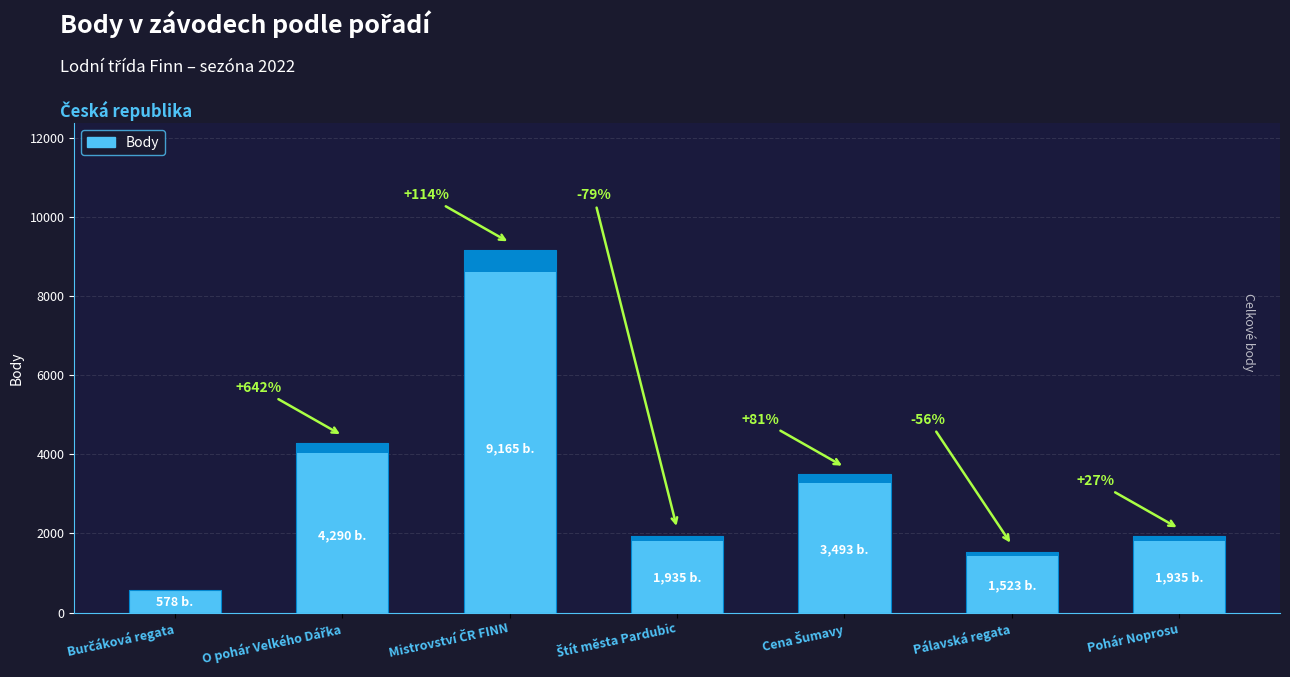

What is the label of the 4th bar from the left?

Štít města Pardubic